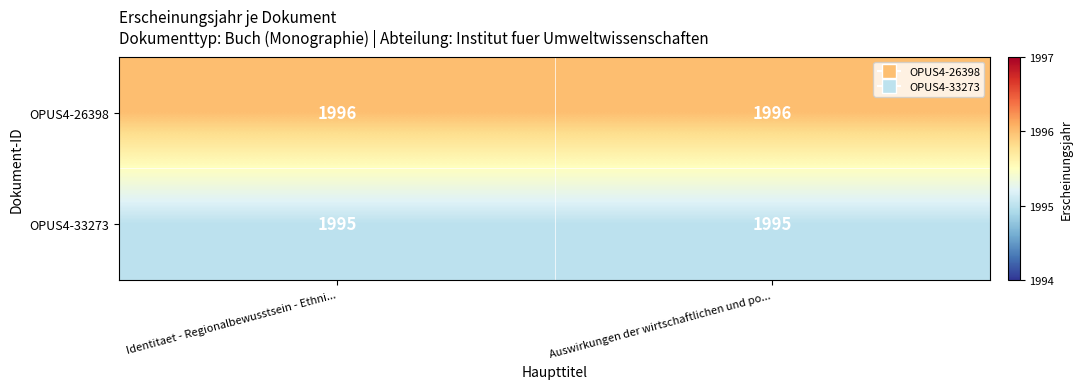

Read the OPUS4-33273 value at Identitaet - Regionalbewusstsein - Ethni....

1995